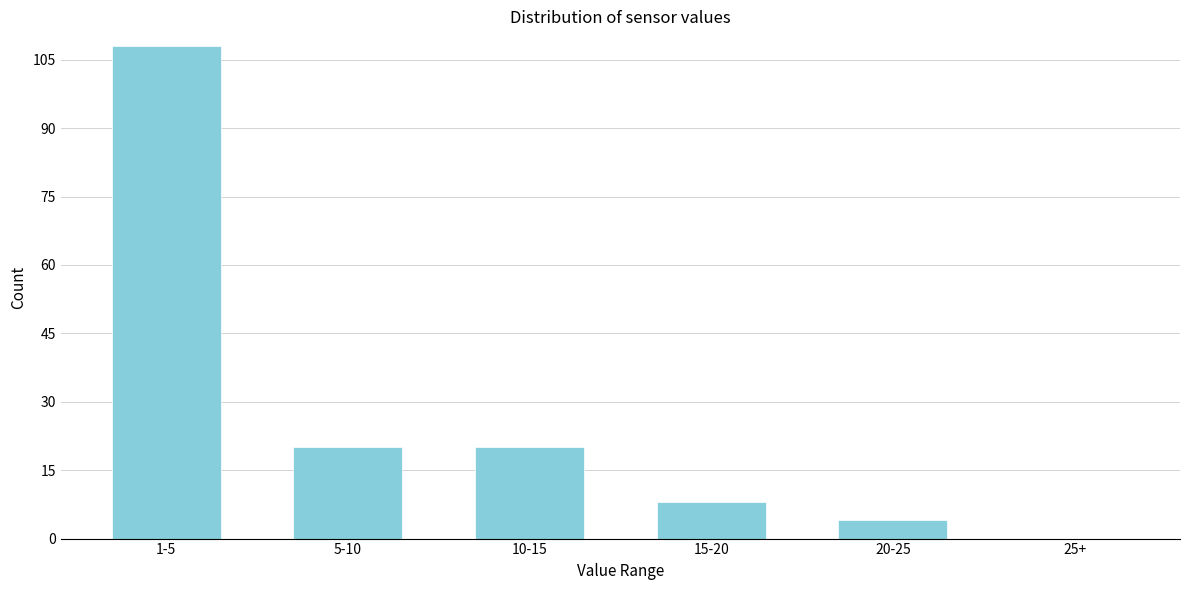

Reading right to left, extract all data points from this chart.

25+=0	20-25=4	15-20=8	10-15=20	5-10=20	1-5=108